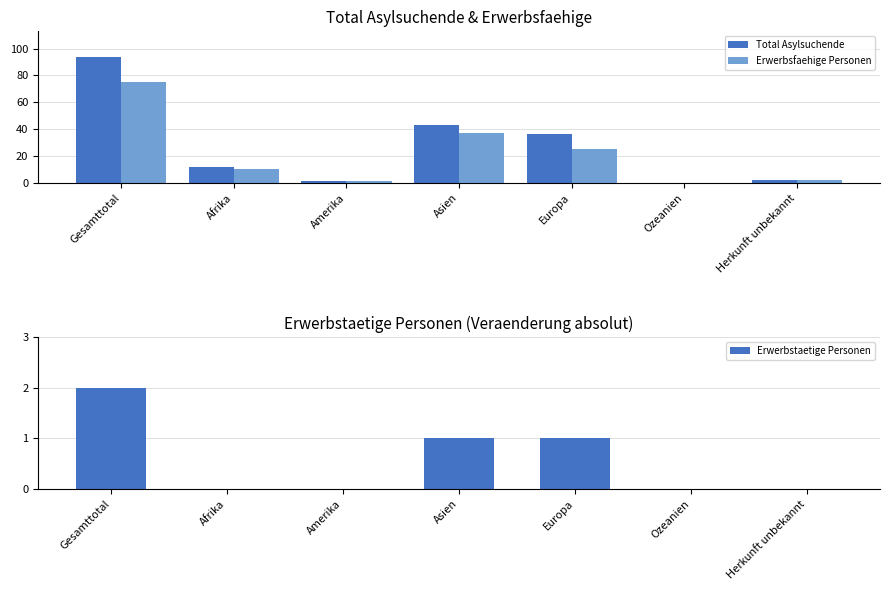

At Asien, list the series in order from largest to smallest.

Total Asylsuchende, Erwerbsfaehige Personen, Erwerbstaetige Personen